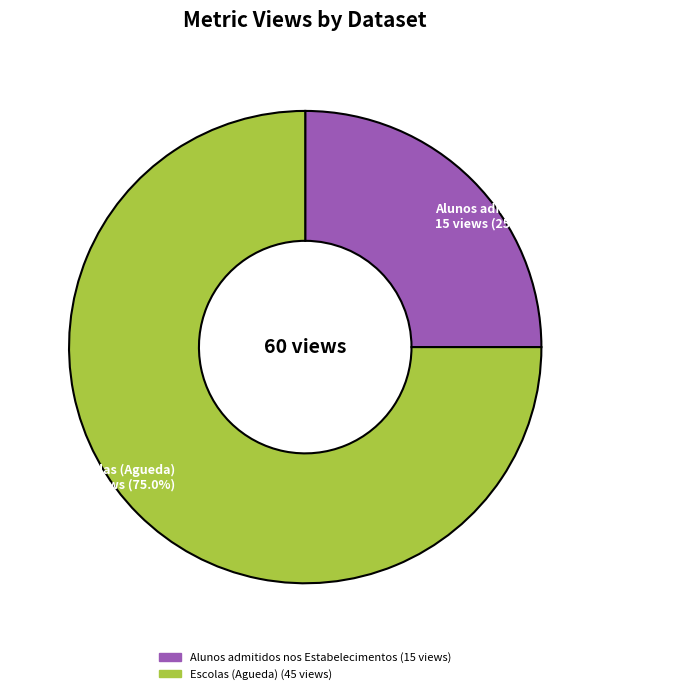

Approximately how many times larger is the value at Escolas (Agueda) compared to Alunos admitidos nos Estabelecimentos?

3.0